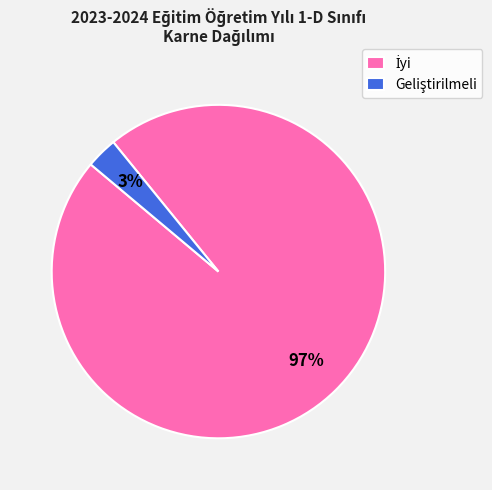

To the nearest percent, what is the difference between the largest and smallest slice percentages?

94%